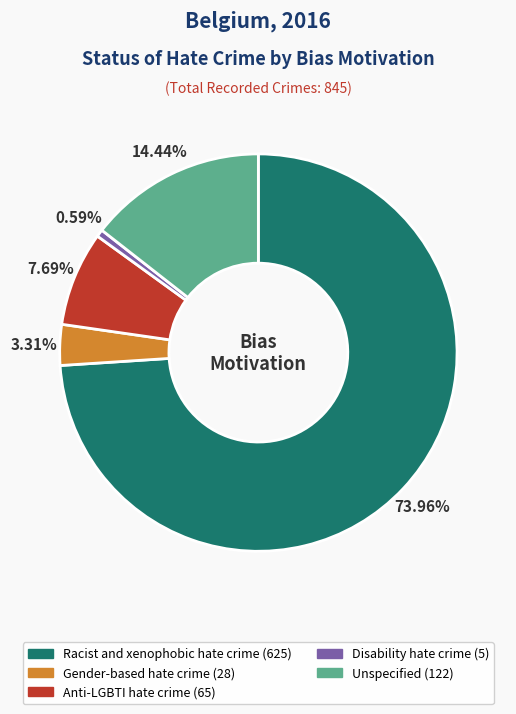

Is the sum of Gender-based hate crime and Disability hate crime greater than half?

No